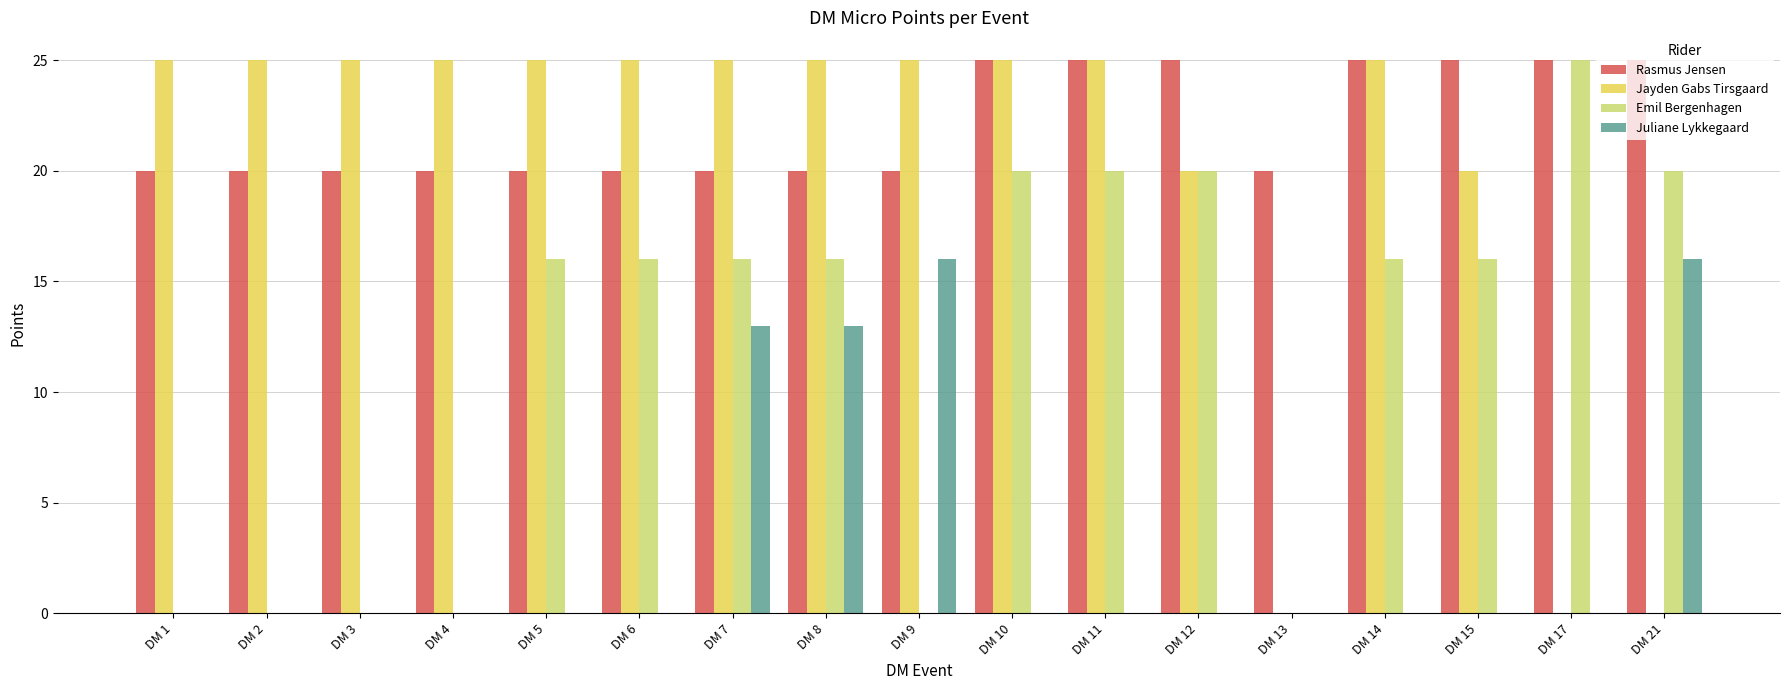

Count the Jayden Gabs Tirsgaard values in the range 20 to 25.

14